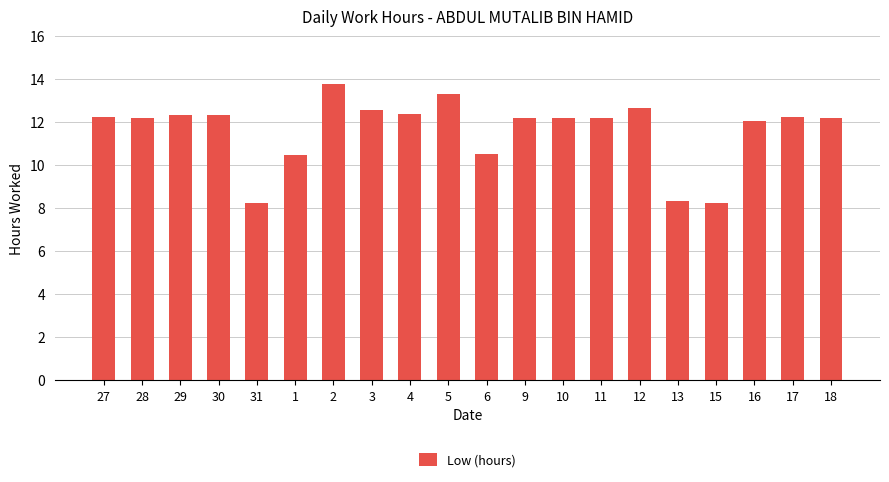

Which has a higher value, 28 or 6?

28